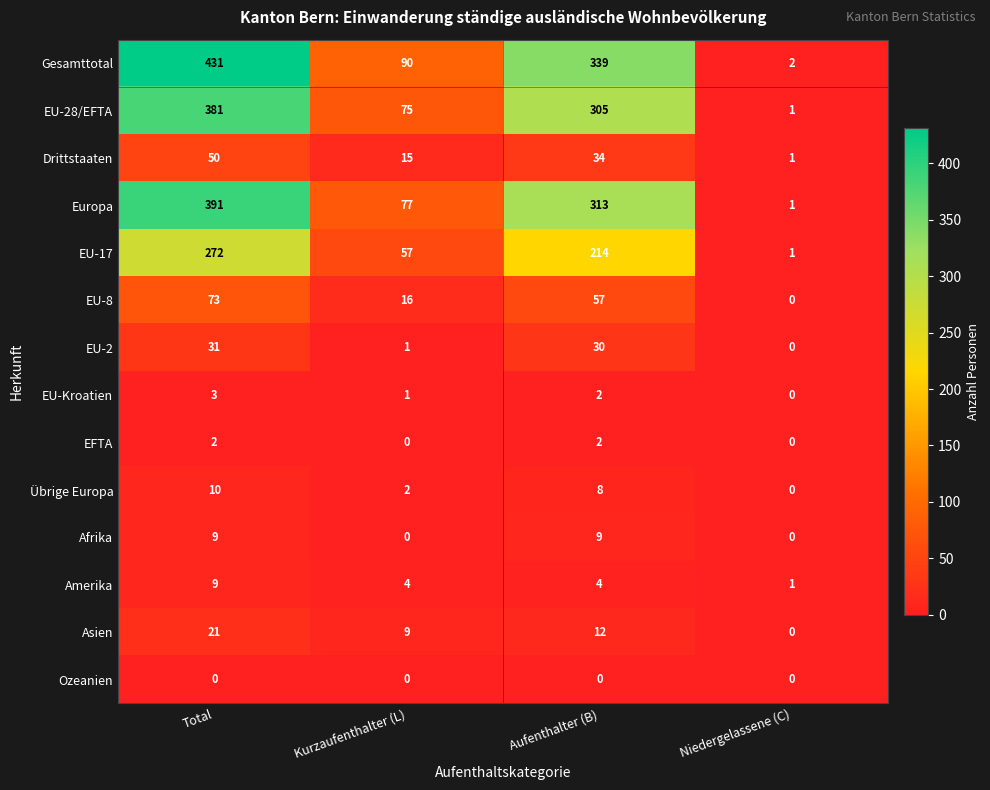

Count the number of data series in this chart.

14